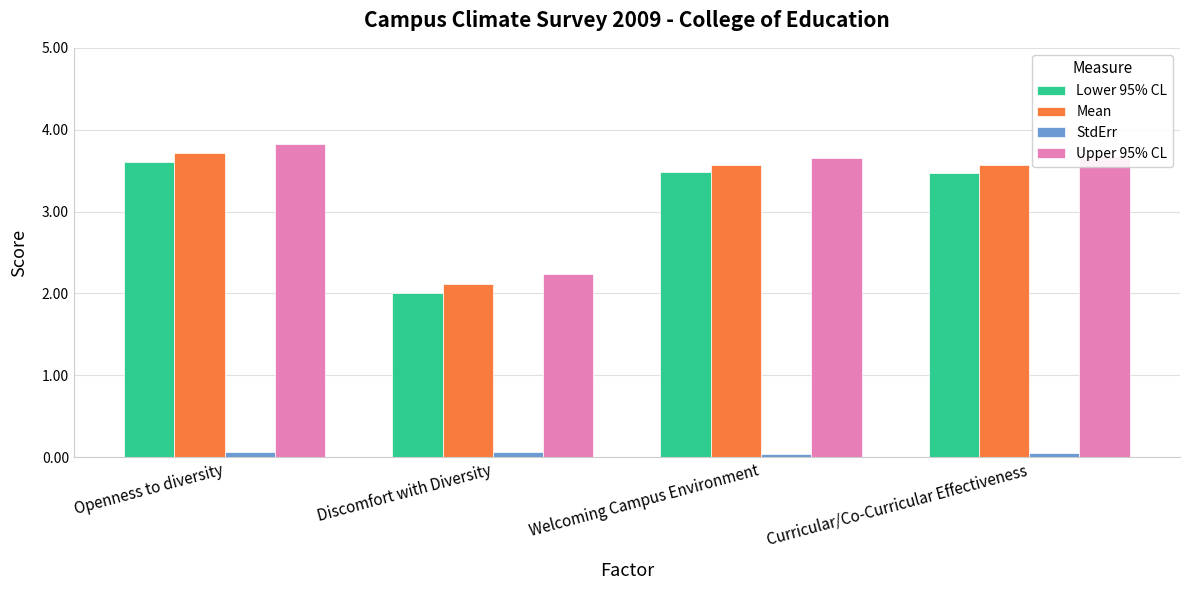

At how many categories does at least one series exceed 1?

4